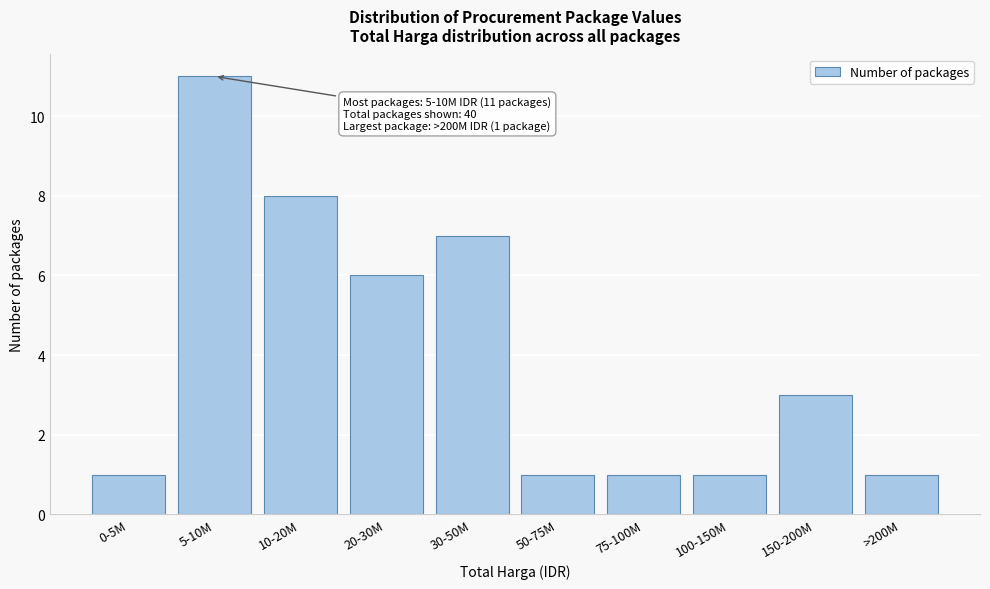

Reading left to right, list all the values displayed in this chart.

1	11	8	6	7	1	1	1	3	1